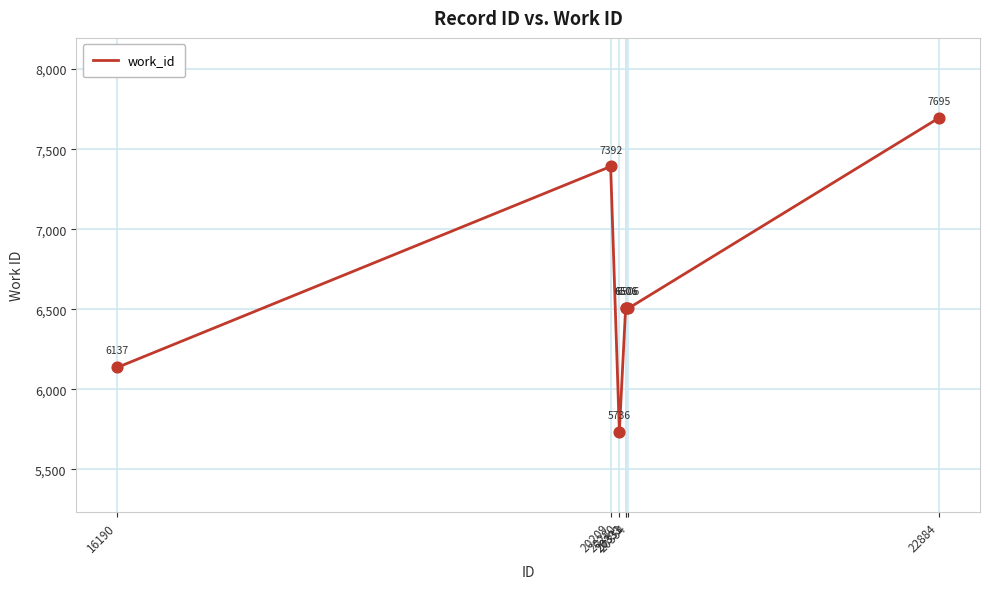

What is the ratio of the value at 16190 to the value at 20333?

0.9